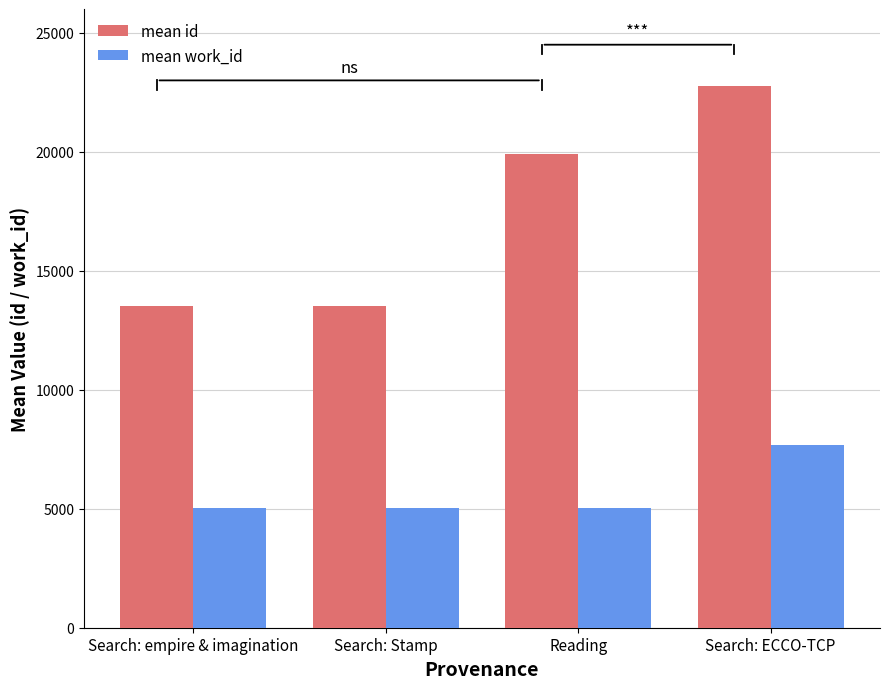

Between Reading and Search: ECCO-TCP, which series saw the biggest shift?

mean id